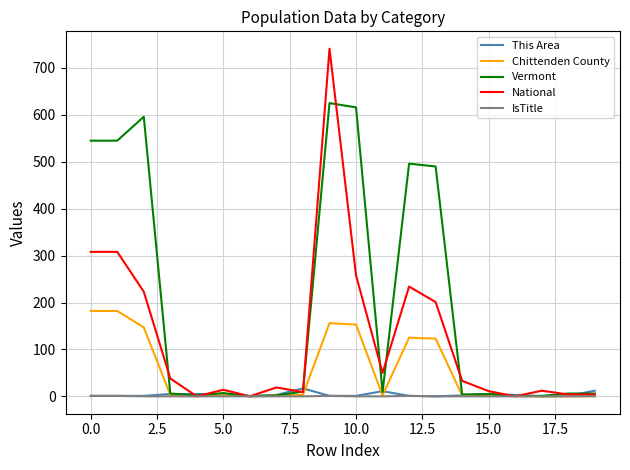

Which series has the largest range (max minus min)?

National